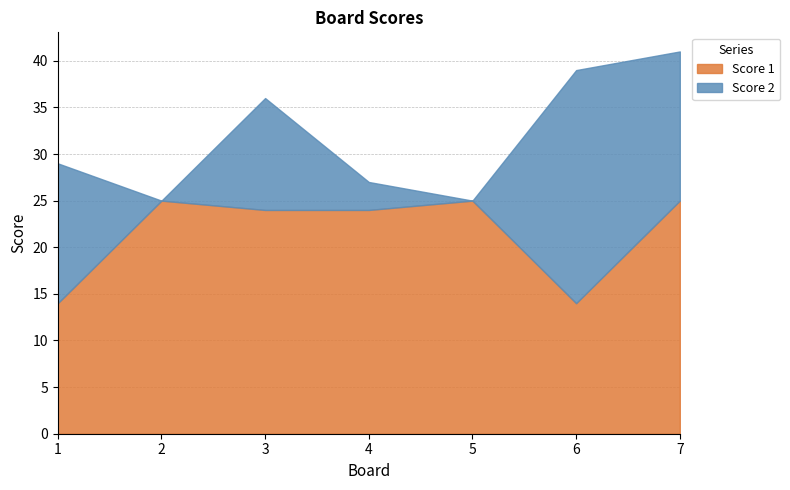

What is the maximum value shown in the chart?

25